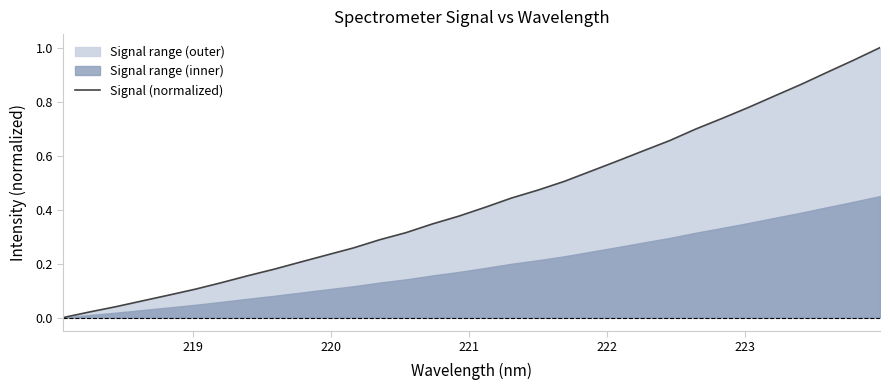

Reading left to right, extract all data points from this chart.

0.0	0.0	0.0	0.1	0.1	0.1	0.1	0.2	0.2	0.2	0.2	0.3	0.3	0.3	0.3	0.4	0.4	0.4	0.5	0.5	0.5	0.6	0.6	0.7	0.7	0.7	0.8	0.8	0.9	0.9	1.0	1.0